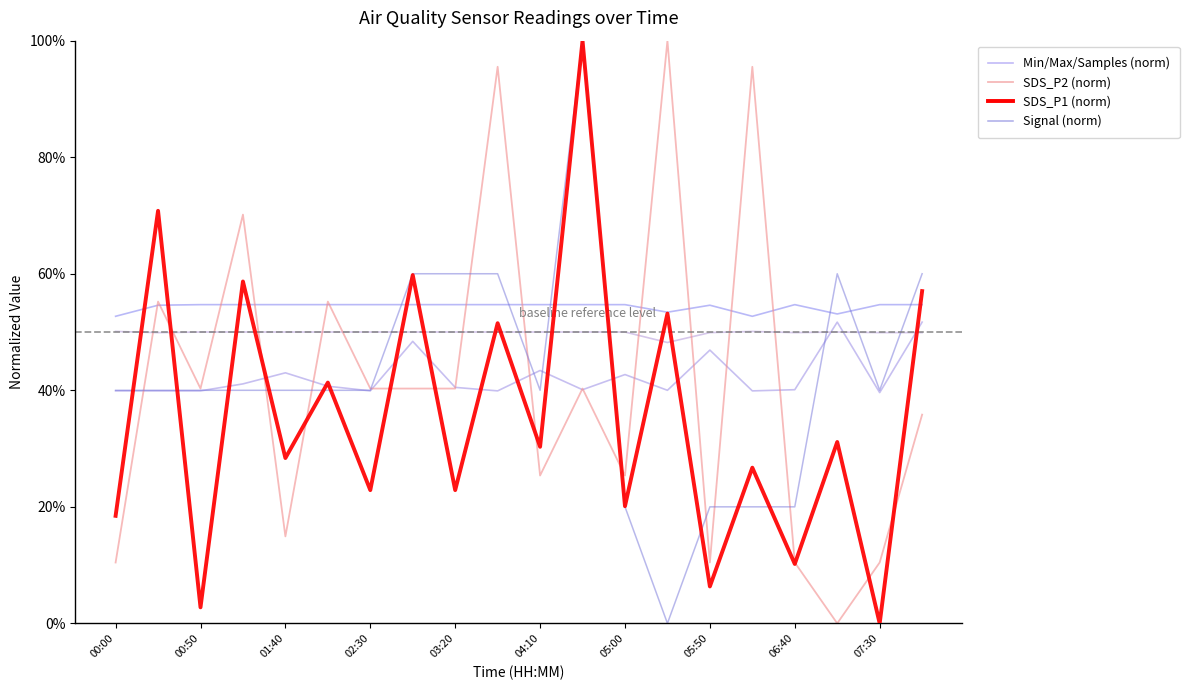

Is it true that SDS_P2 (norm) equals 0.2 at 01:40?

False